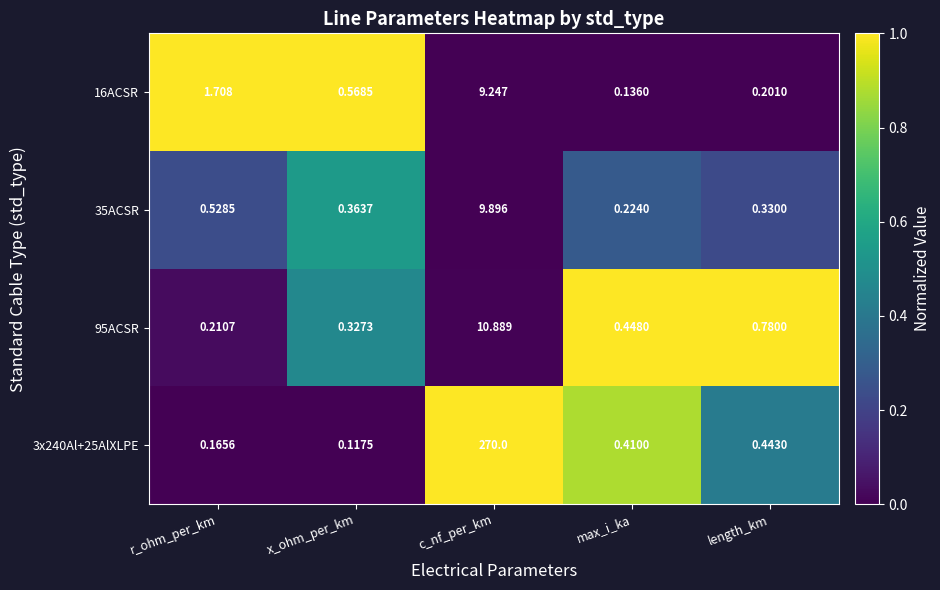

Which category has the lowest value across all series?

x_ohm_per_km